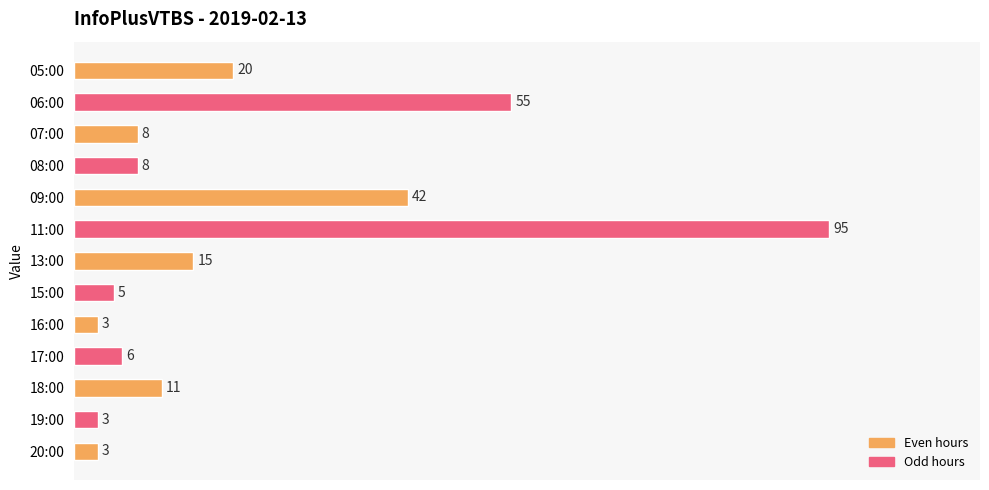

How many data points does each series have?

13